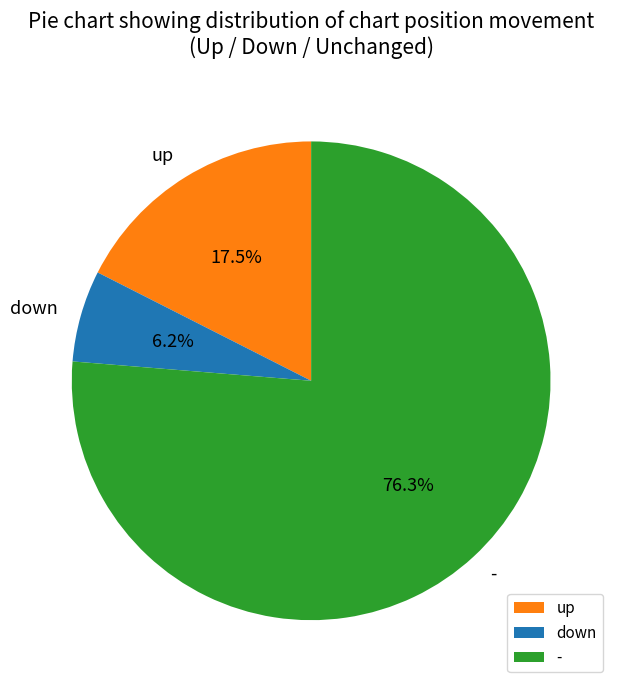

What is the ratio of the value at down to the value at up?

0.4